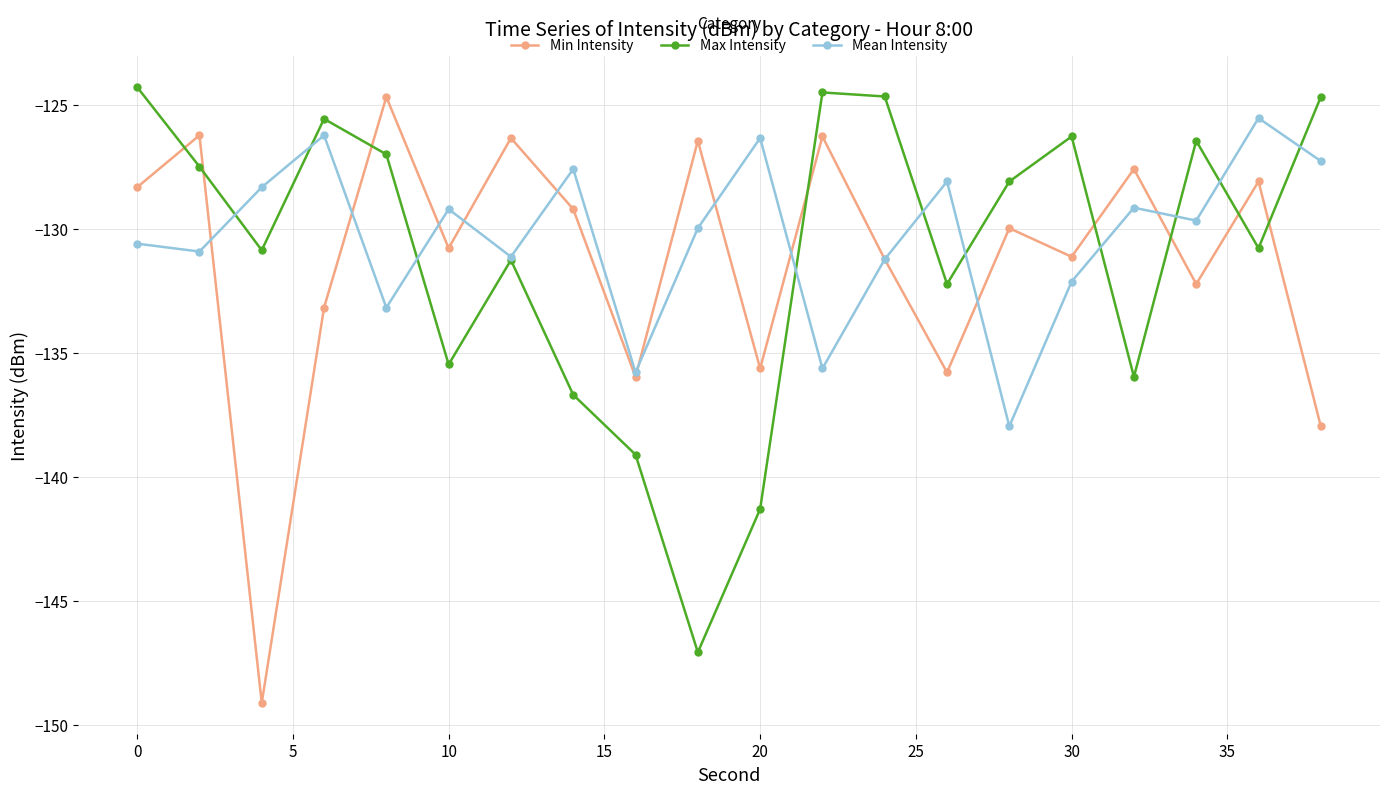

How many interior local peaks does the Min Intensity series have?

8